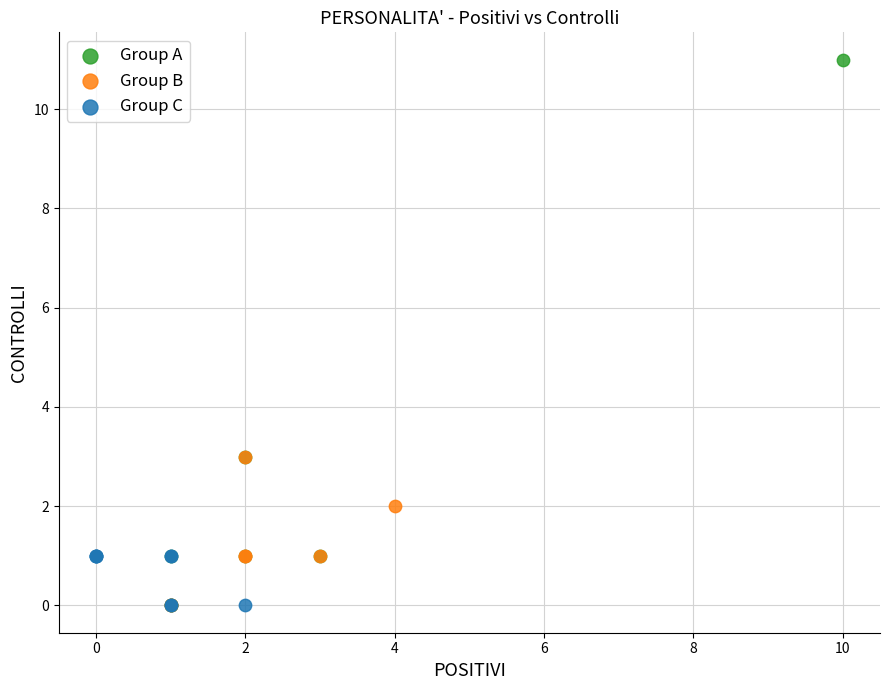

Which series has the largest Y range (max minus min)?

Group A